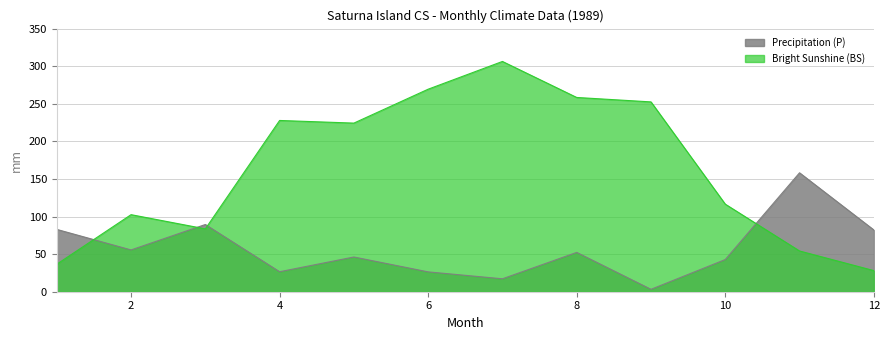

Which series has the widest spread of values?

Bright Sunshine (BS)